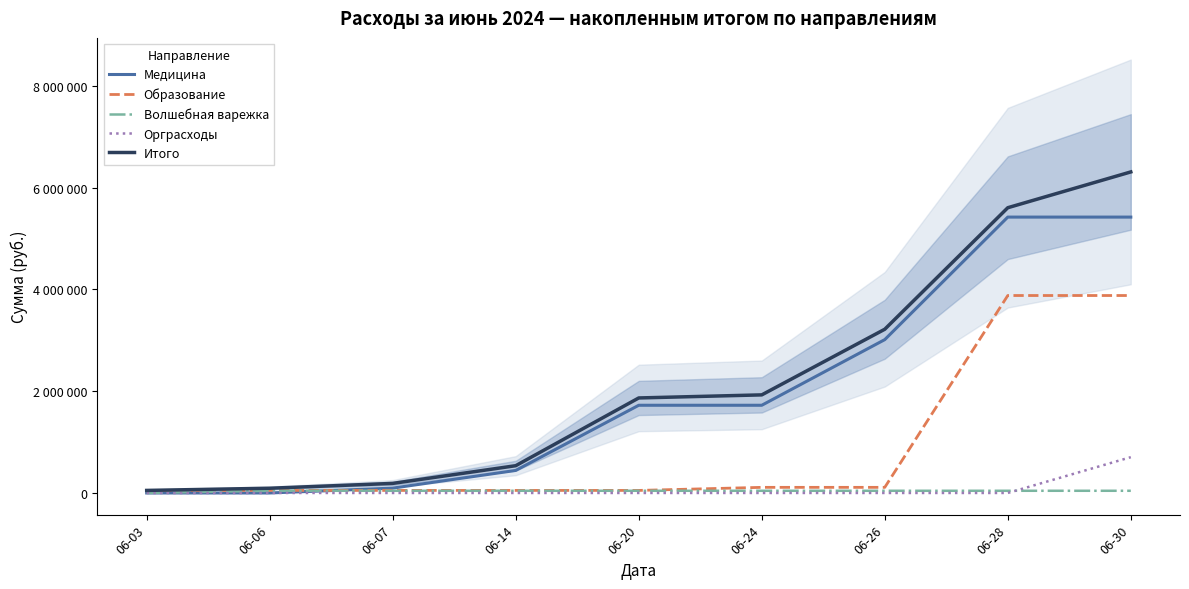

What is the greatest value displayed?

6309243